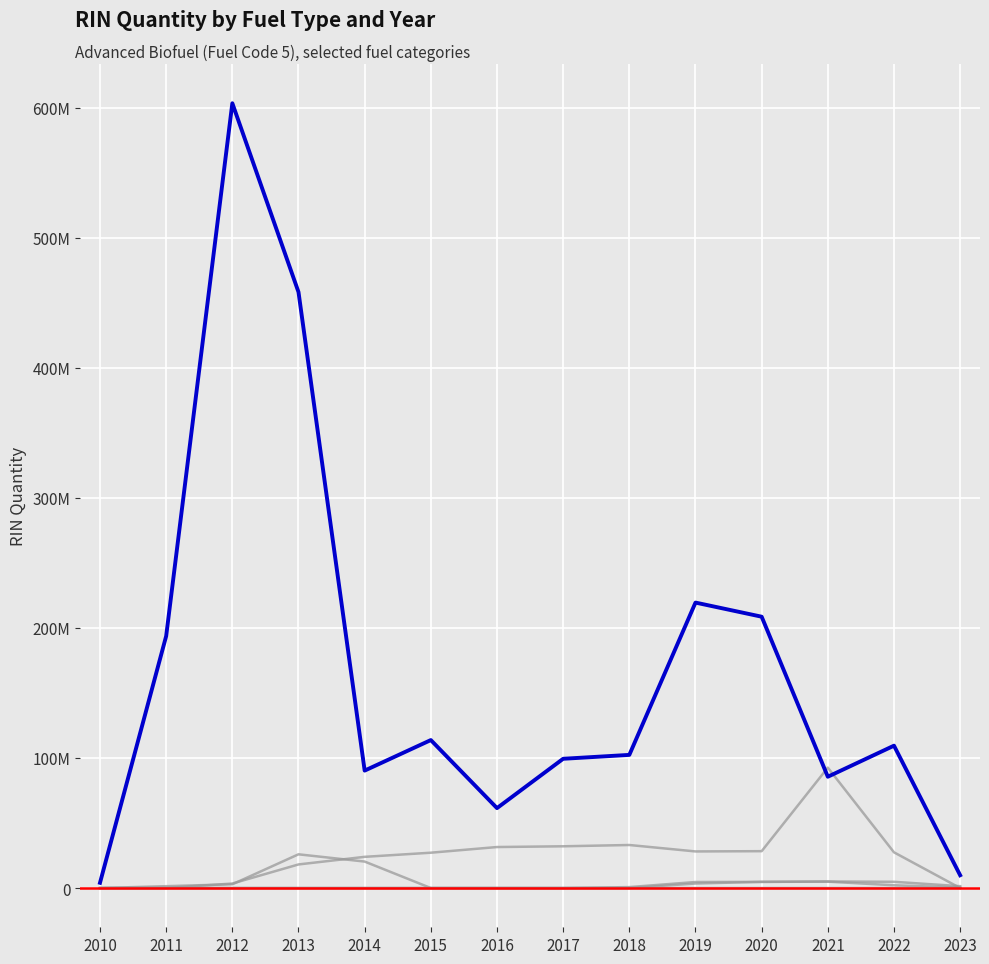

Does the chart display data point markers on the line(s)?

No